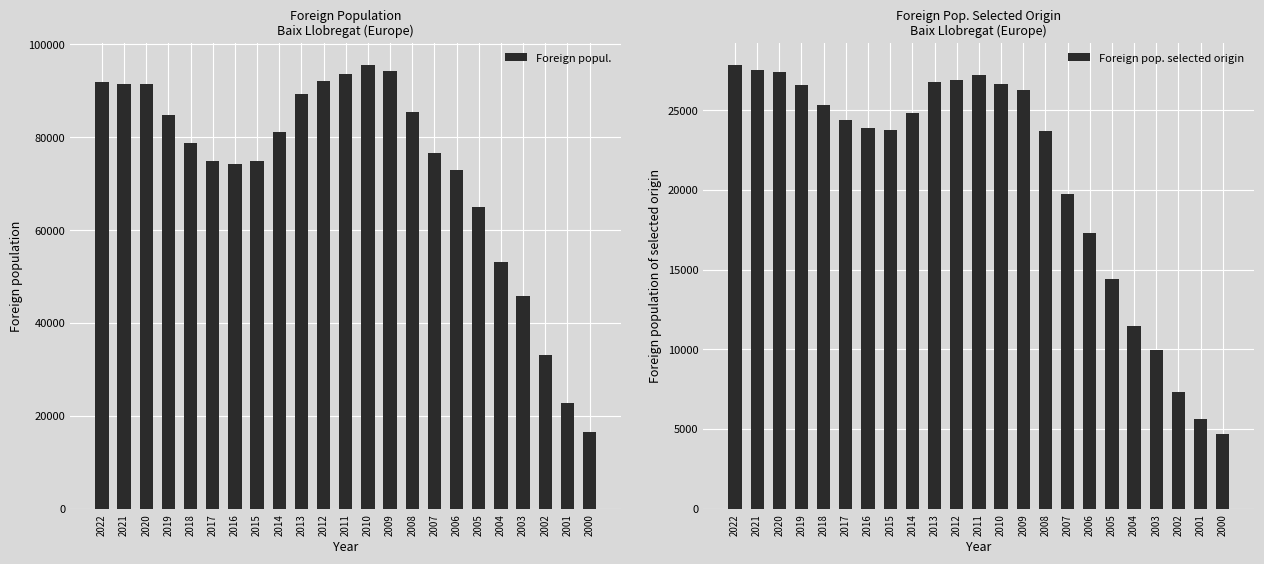

Rank the series by their maximum value, from lowest to highest.

Foreign pop. selected origin, Foreign popul.